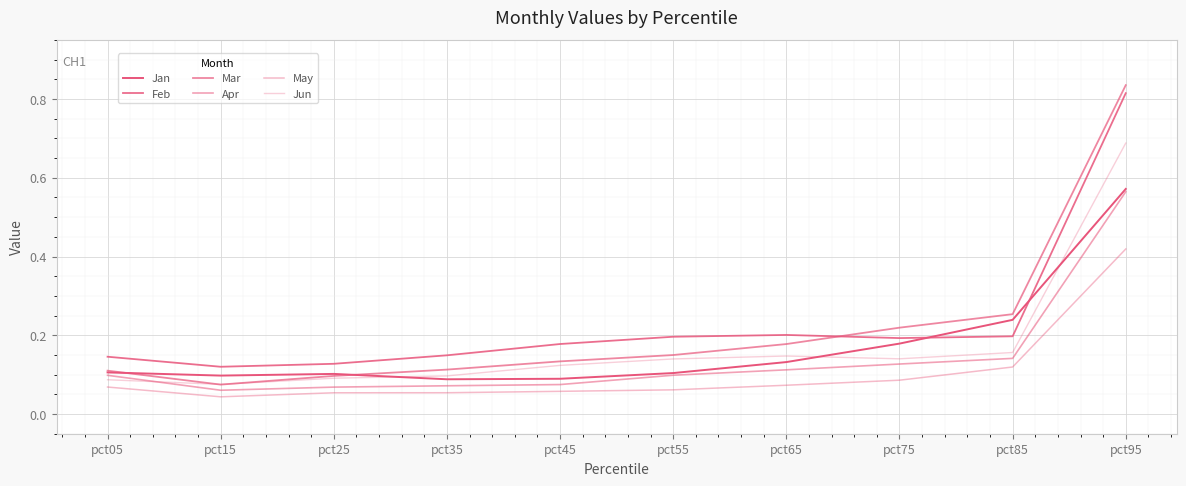

Between pct15 and pct25, which series saw the biggest shift?

Mar